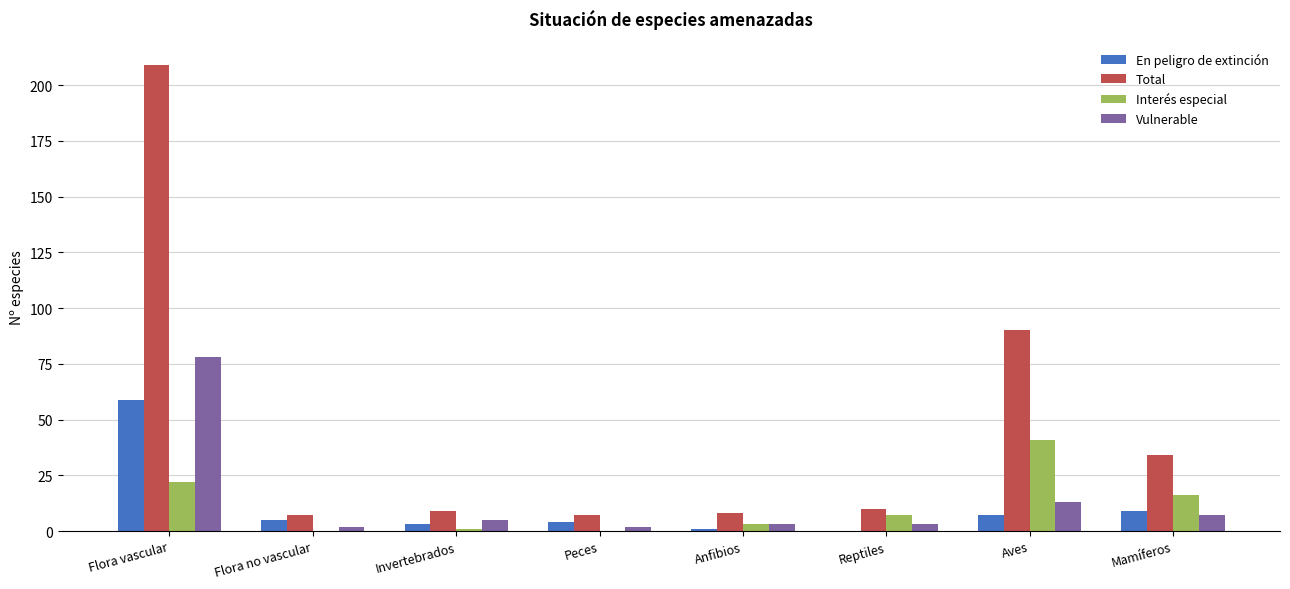

What is the sum of the Interés especial values at Invertebrados and Flora vascular?

23